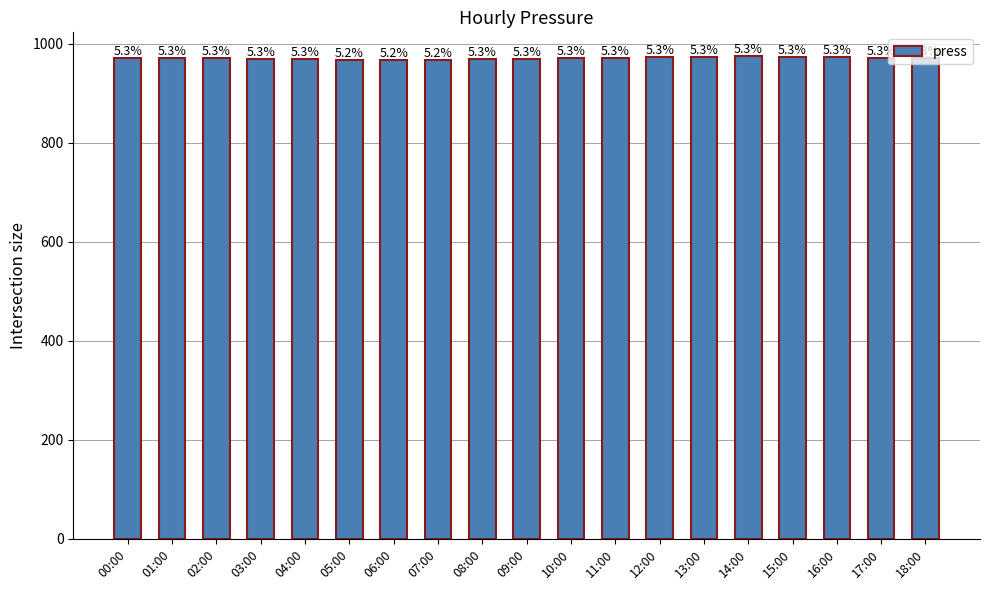

What is the approximate value at 18:00?

970